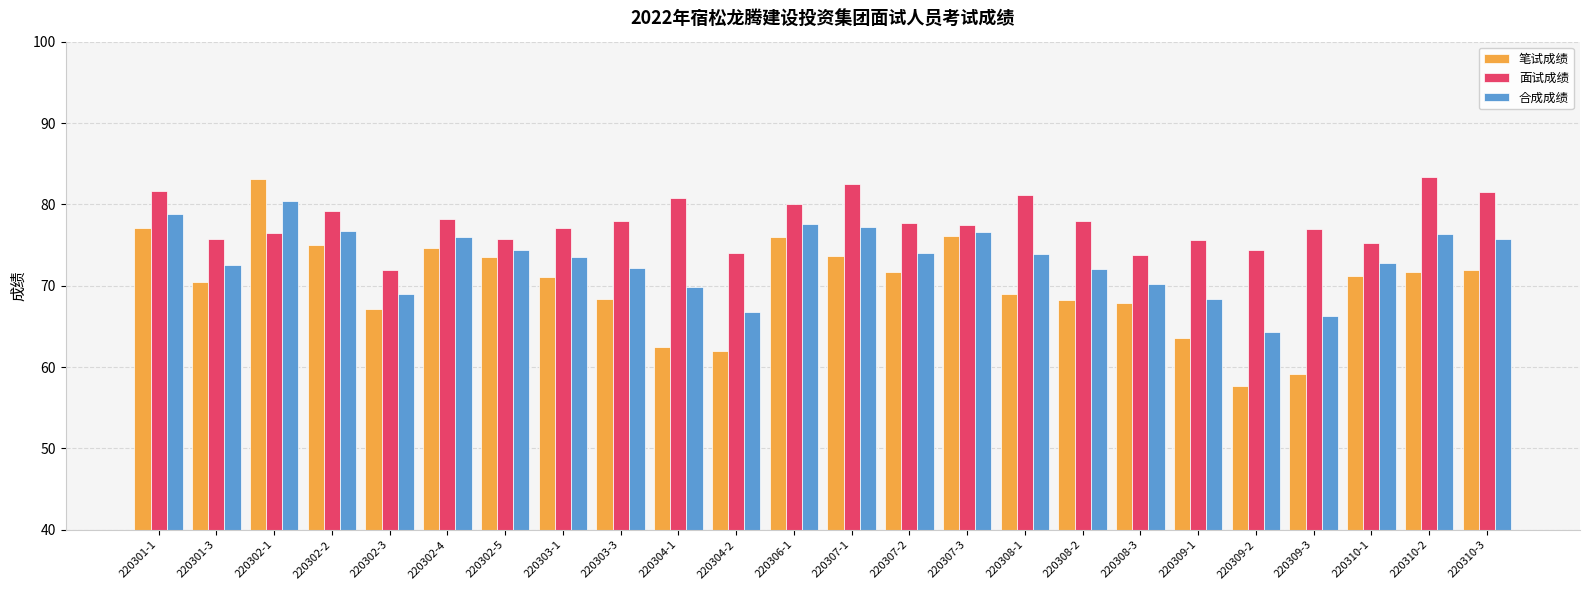

What is the difference between the maximum and minimum values in the 面试成绩 series?

11.5